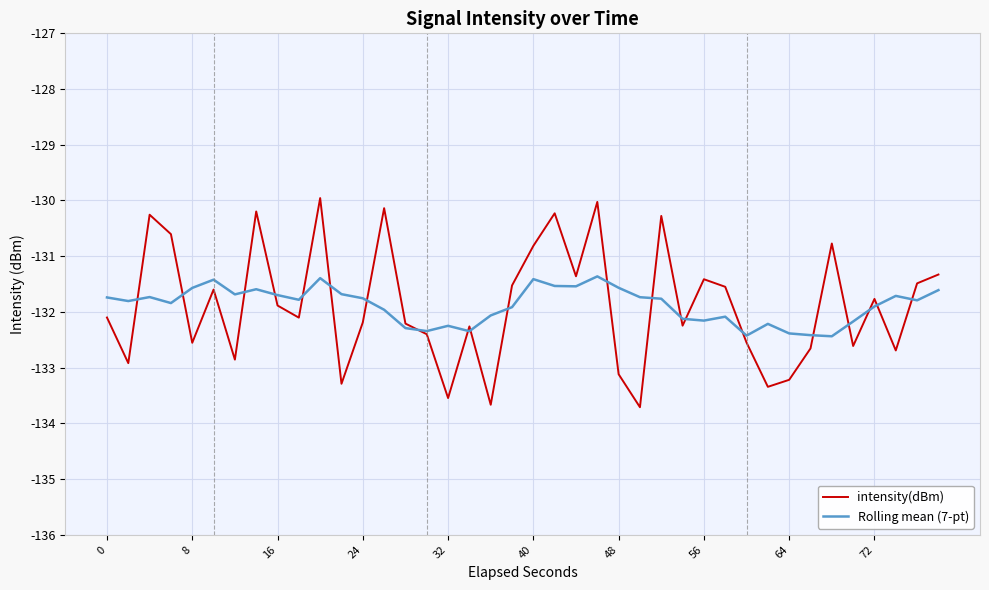

Which series has the widest spread of values?

intensity(dBm)